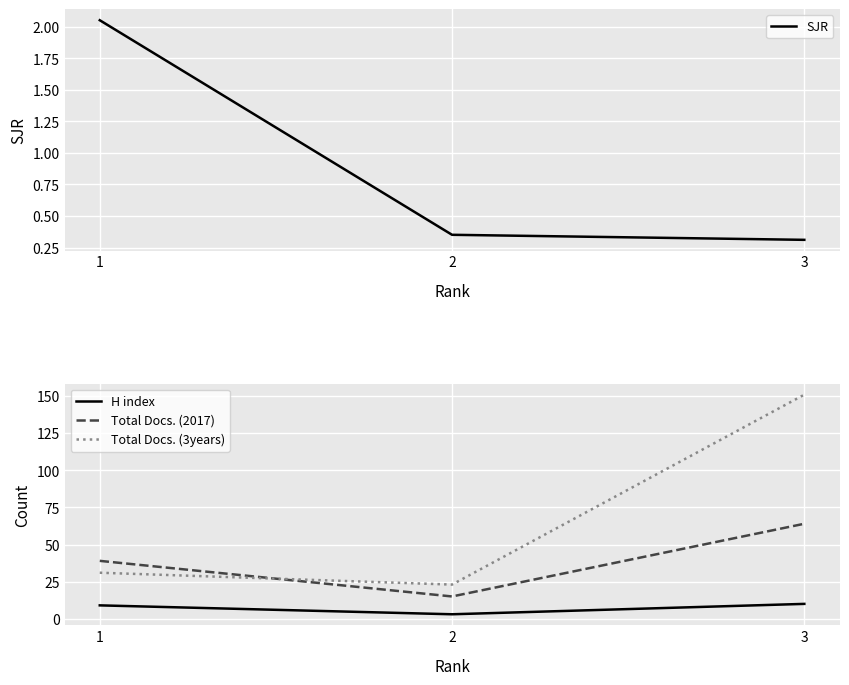

What are all the series names shown in the legend?

SJR, H index, Total Docs. (2017), Total Docs. (3years)